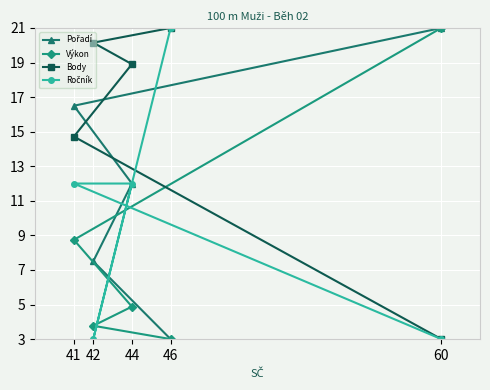

What is the sum of the Ročník values at 60 and 44?

15.0